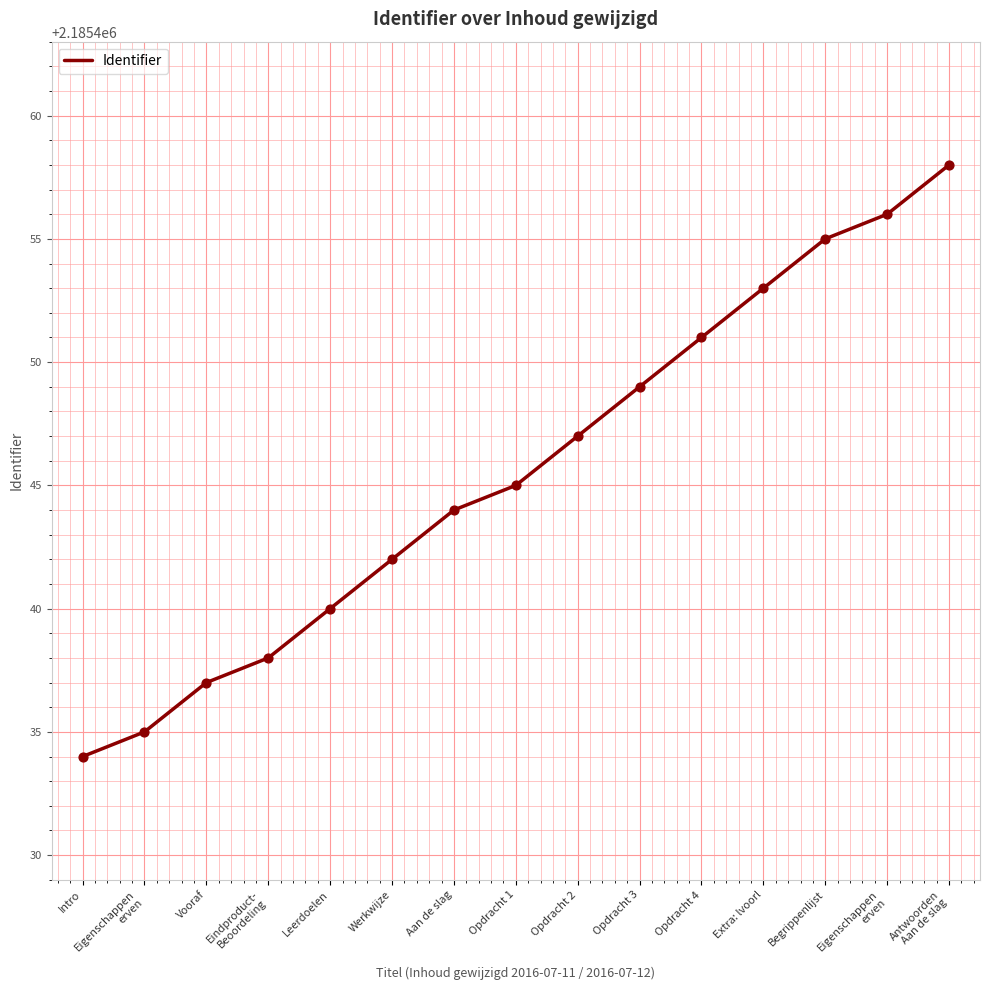

Which has a higher value, Eindproduct-
Beoordeling or Eigenschappen
erven?

Eindproduct-
Beoordeling